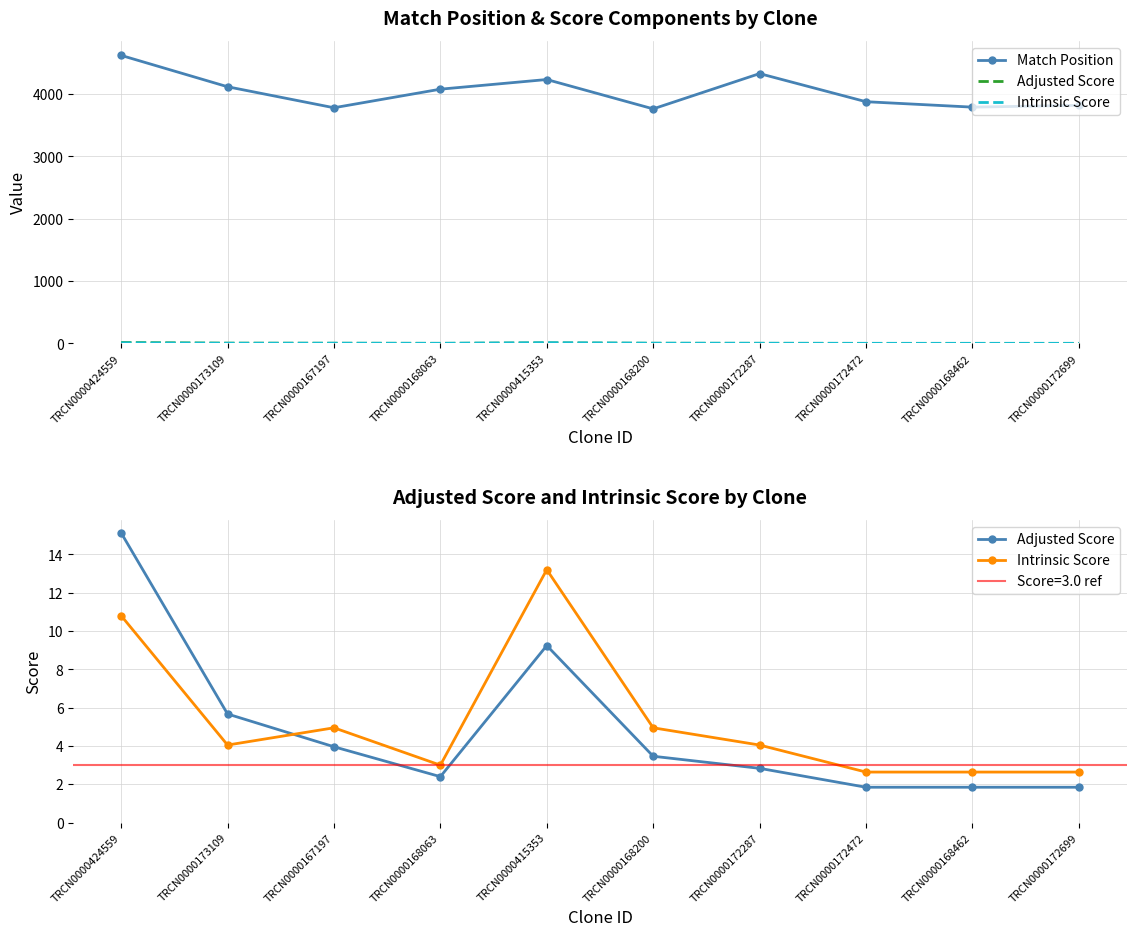

At how many categories does at least one series exceed 1010?

10